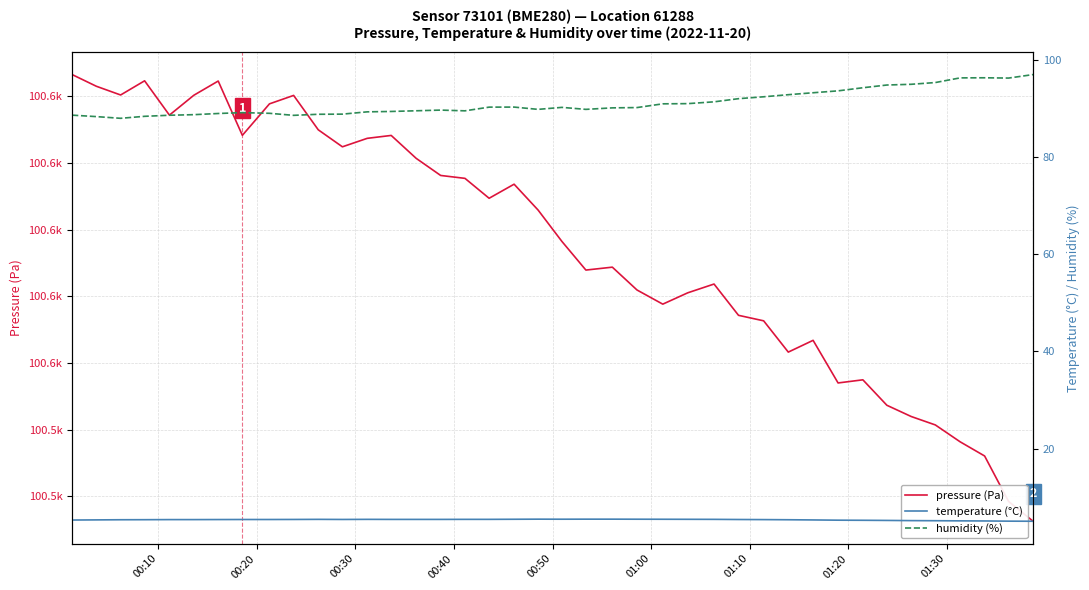

How many data points in pressure (Pa) are less than 100605?

20